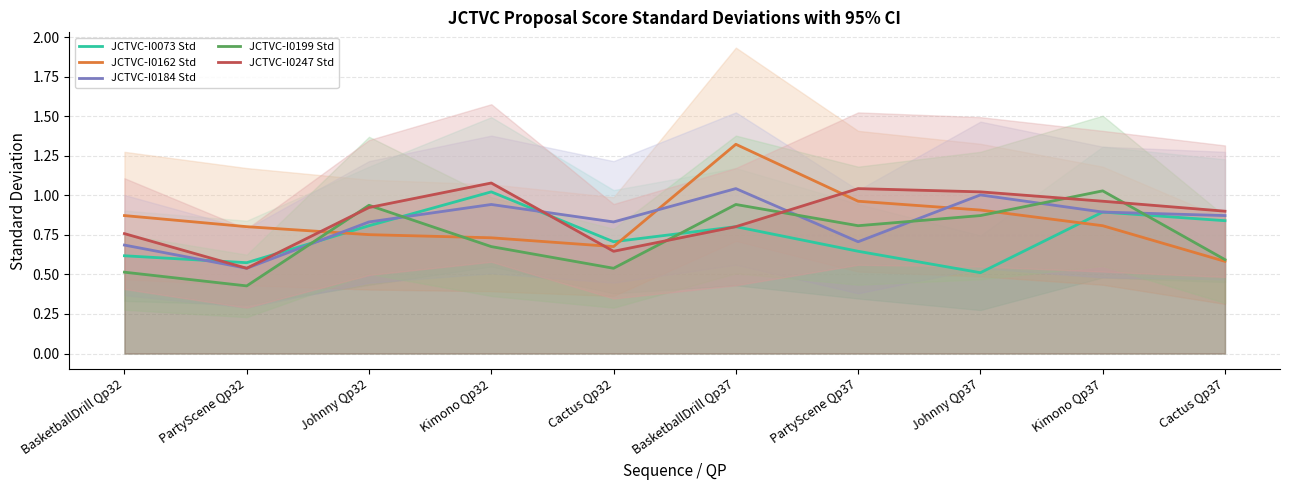

Reading right to left, what are all the values shown in this chart?

JCTVC-I0073 Std: 0.8	0.9	0.5	0.6	0.8	0.7	1.0	0.8	0.6	0.6
JCTVC-I0162 Std: 0.6	0.8	0.9	1.0	1.3	0.7	0.7	0.8	0.8	0.9
JCTVC-I0184 Std: 0.9	0.9	1.0	0.7	1.0	0.8	0.9	0.8	0.5	0.7
JCTVC-I0199 Std: 0.6	1.0	0.9	0.8	0.9	0.5	0.7	0.9	0.4	0.5
JCTVC-I0247 Std: 0.9	1.0	1.0	1.0	0.8	0.6	1.1	0.9	0.5	0.8